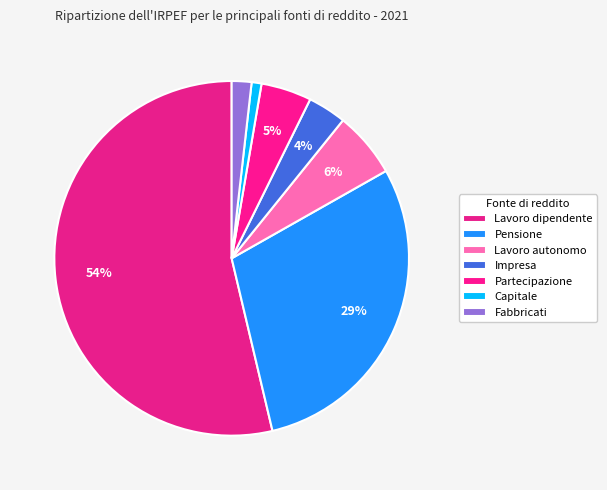

To the nearest percent, what percentage of the pie is Impresa?

4%